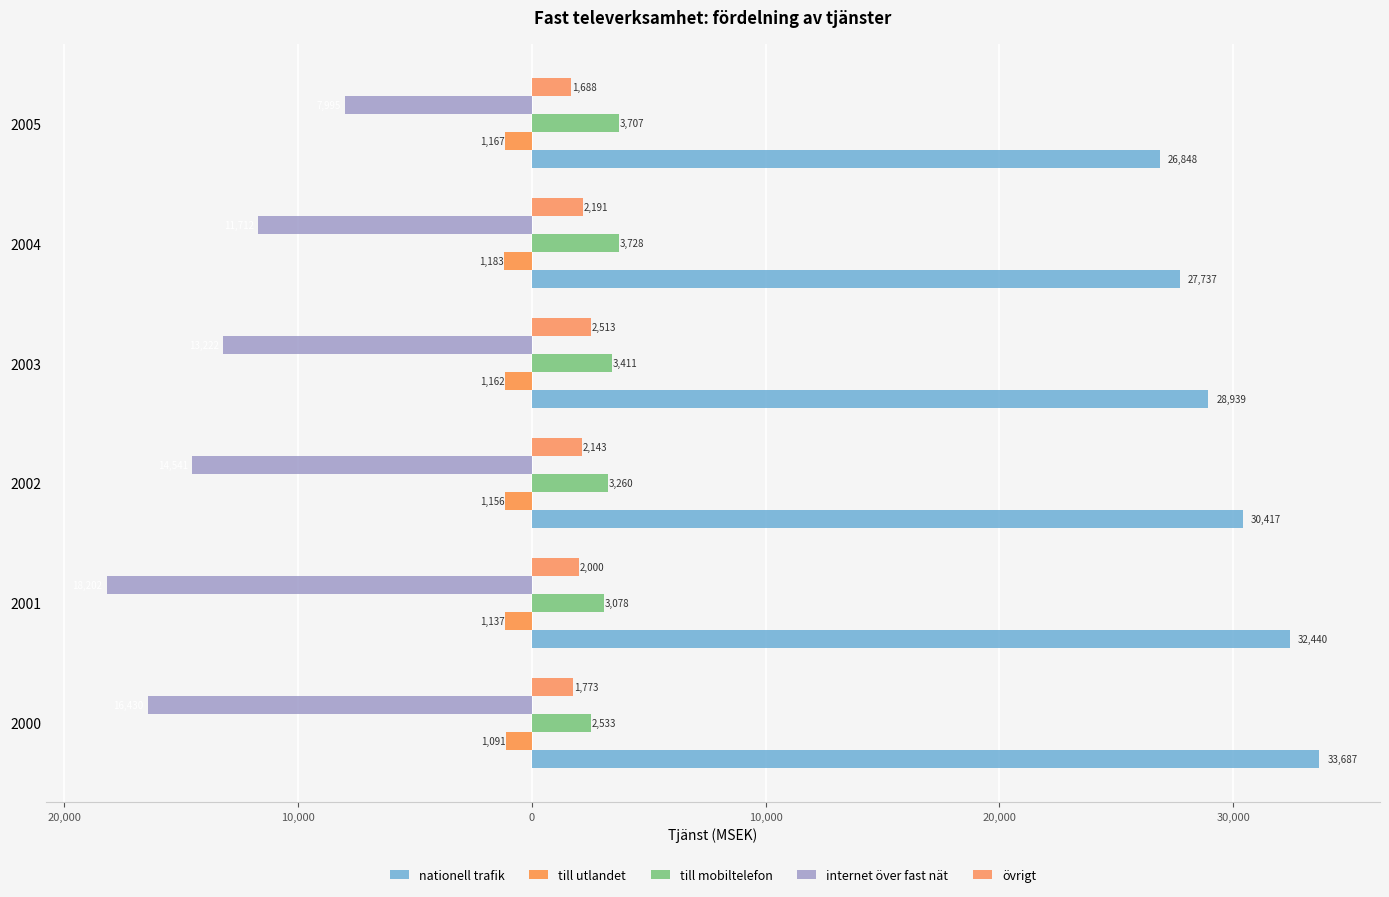

What is the value of the nationell trafik bar at the 1st from the left?

33687